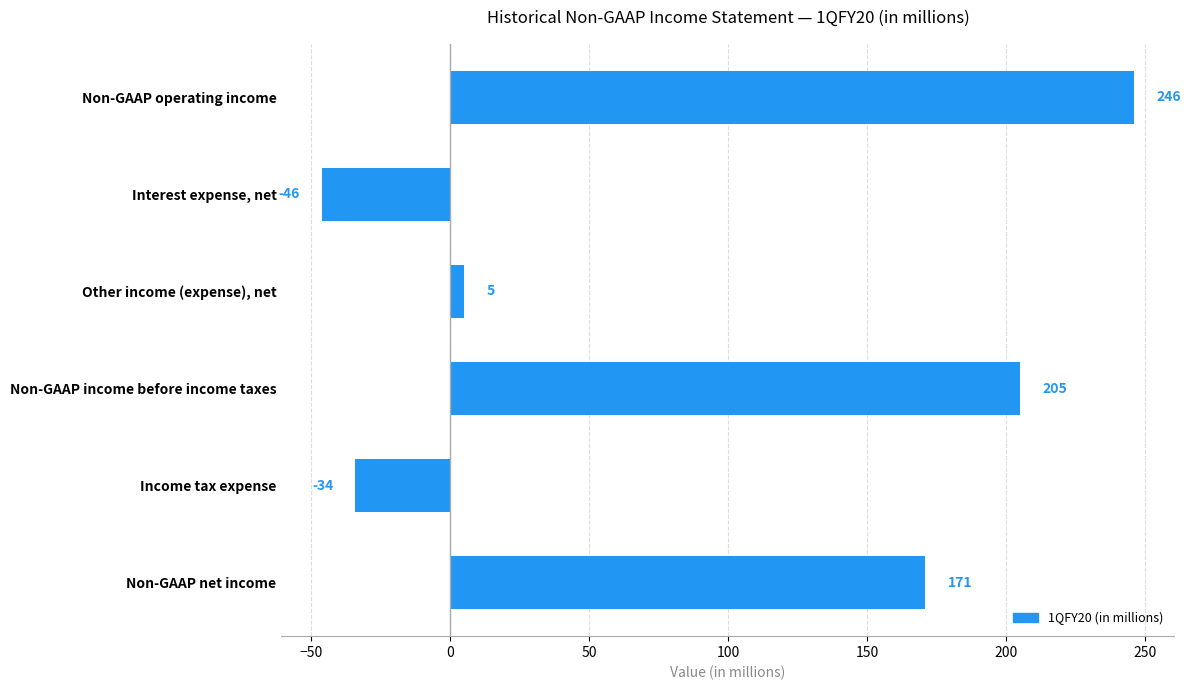

Does the chart contain stacked bars?

No